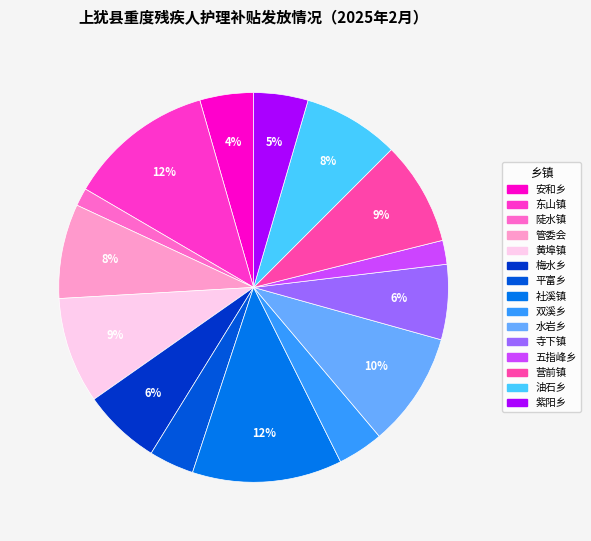

The 平富乡 slice represents 14% of the pie. True or false?

False